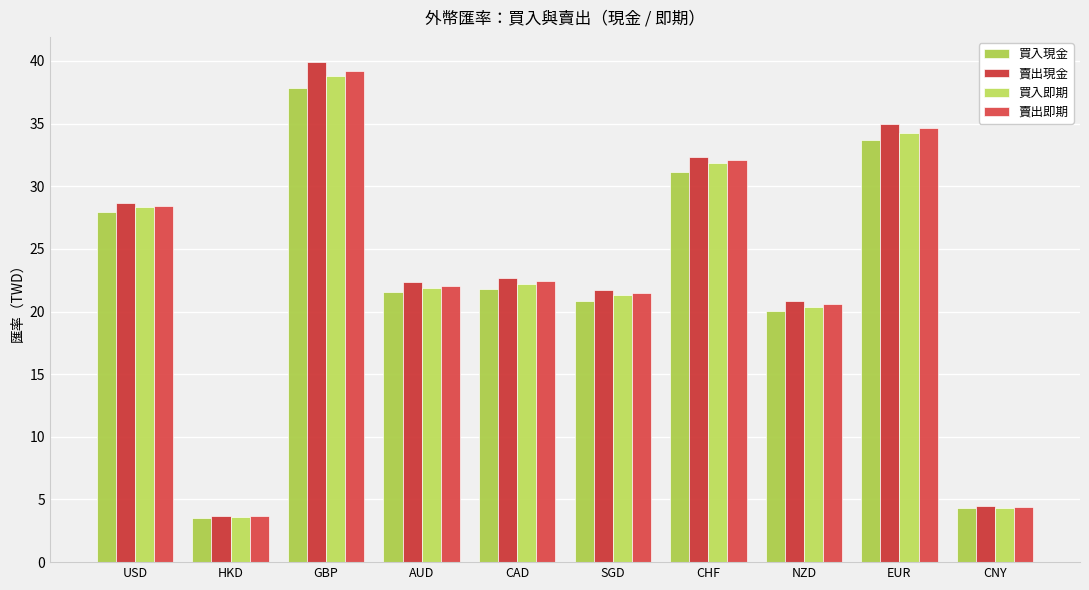

How many bars are there in each group?

4